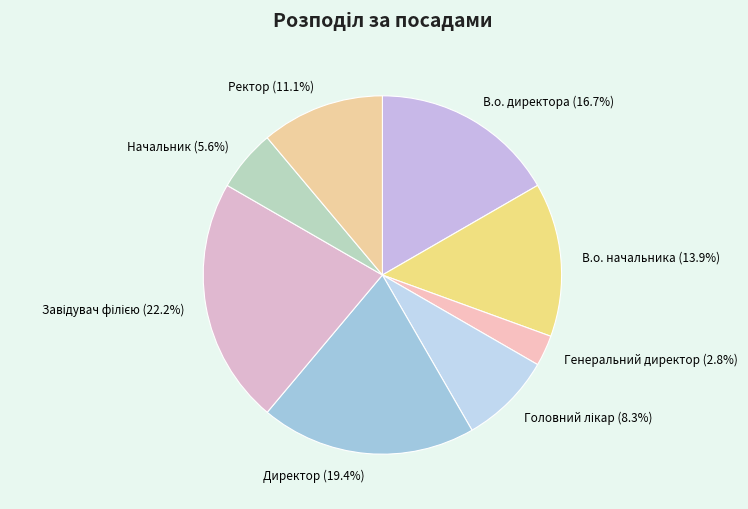

Is there a majority slice in this chart?

No